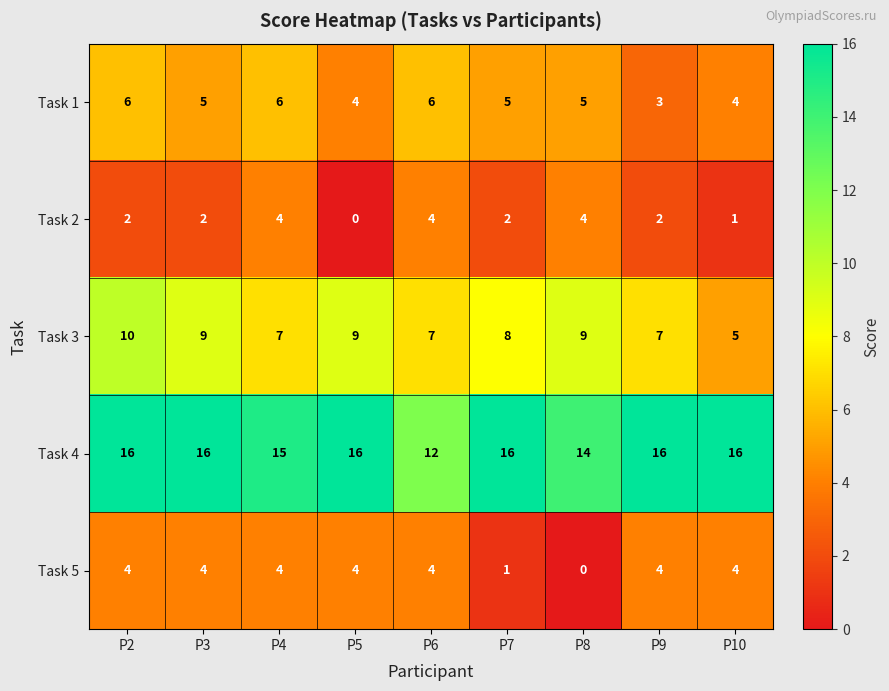

Which series has the largest total across all categories?

Task 4